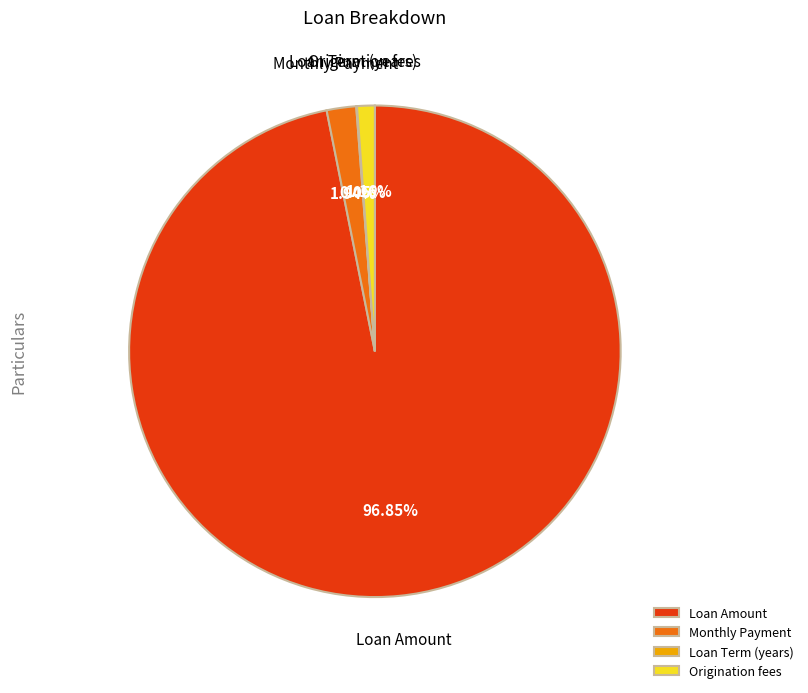

To the nearest percent, what is the average slice percentage?

25%